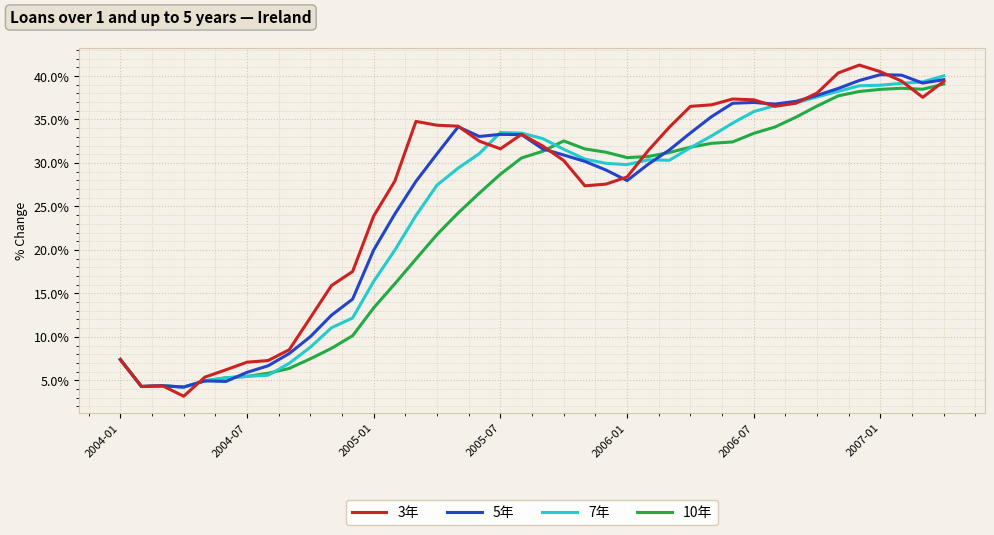

What is the minimum value shown in the chart?

3.2